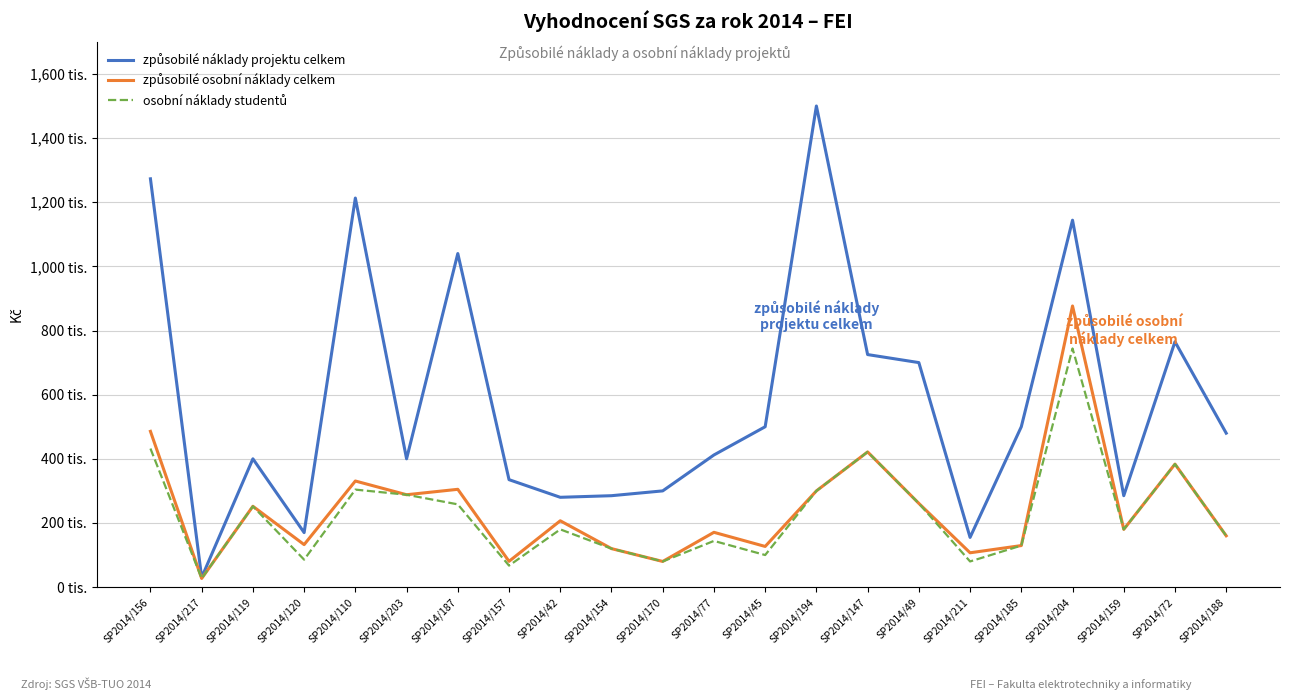

True or false: způsobilé osobní náklady celkem and způsobilé náklady projektu celkem cross at least once.

False